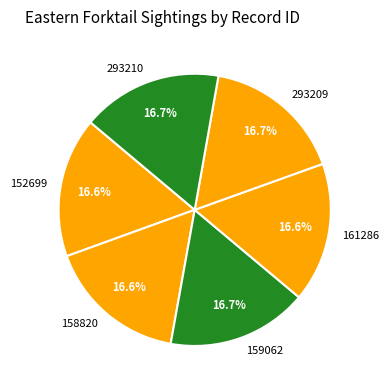

The 159062 slice represents 17% of the pie. True or false?

True